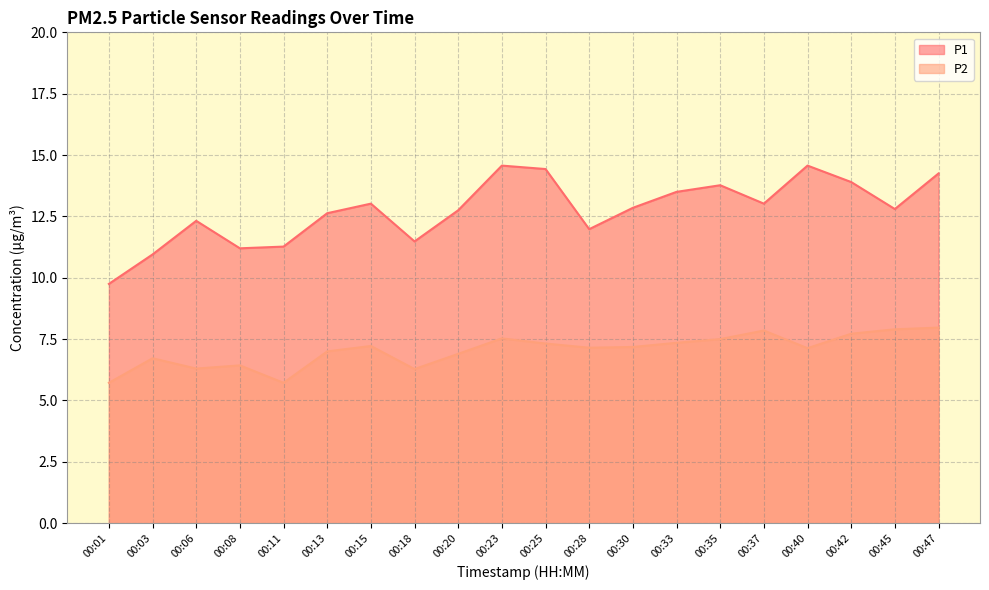

At which label is P2 closest to 6?

00:01